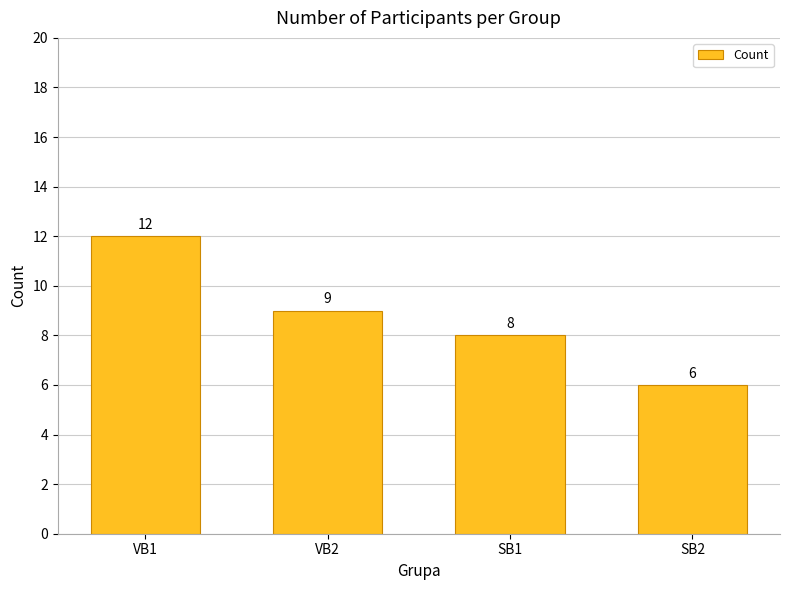

What is the label of the 1st bar from the right?

SB2